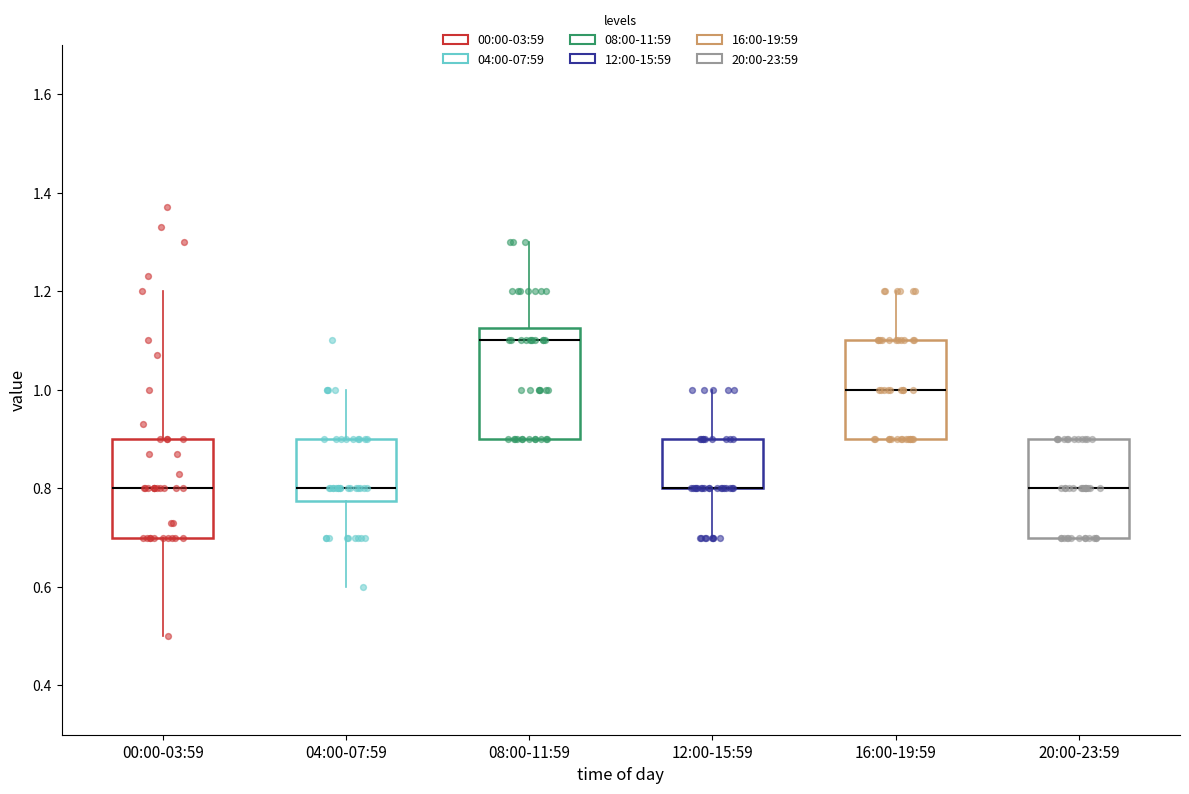

Where is the lower edge of the box for 12:00-15:59 on the y-axis? The values are not printed on the chart, so give them approximately, as read against the axis.

0.80